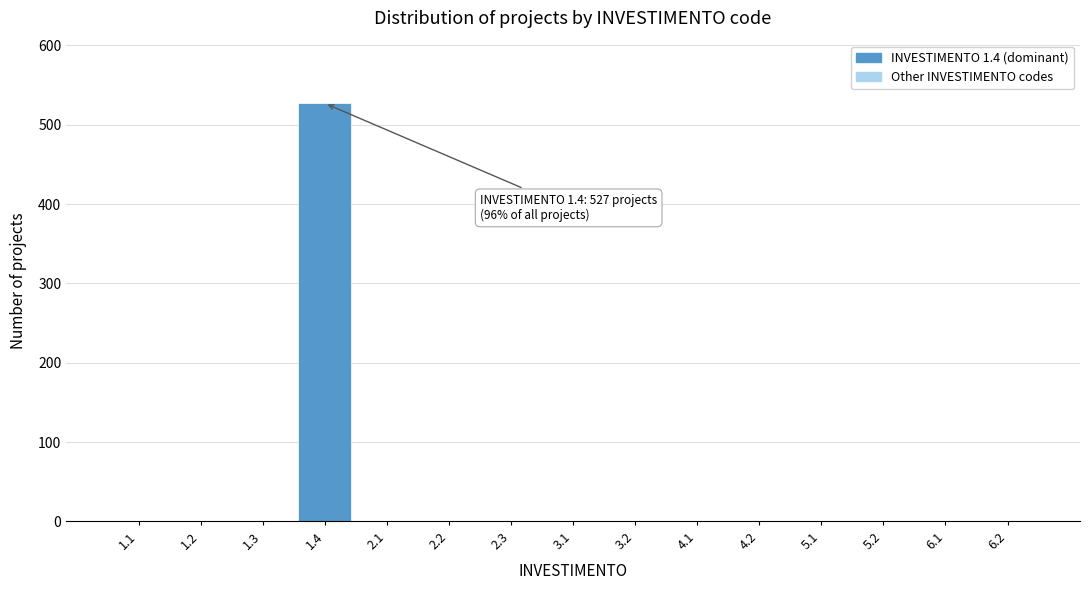

Reading left to right, extract all data points from this chart.

1.1=1	1.2=1	1.3=1	1.4=527	2.1=1	2.2=1	2.3=1	3.1=1	3.2=1	4.1=1	4.2=1	5.1=1	5.2=1	6.1=1	6.2=1